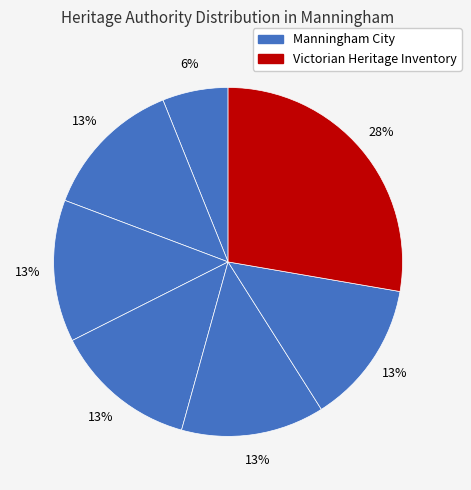

How many slices are in this pie chart?

7